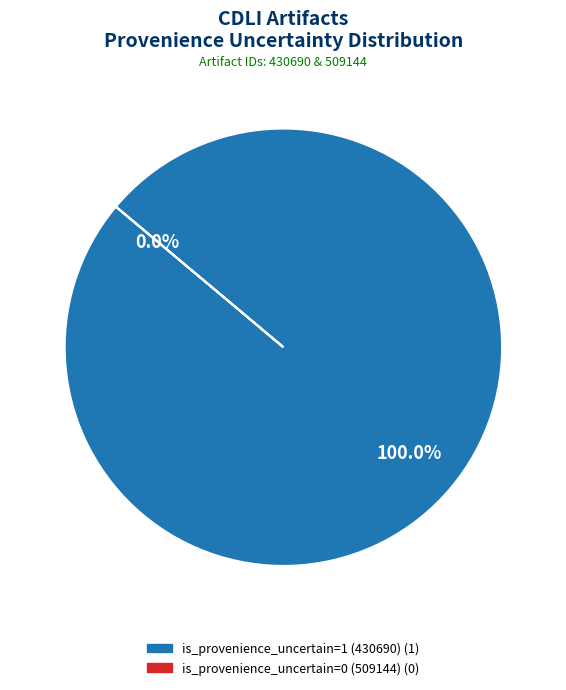

What percentage do is_provenience_uncertain=0 (509144) and is_provenience_uncertain=1 (430690) together represent?

100.0%